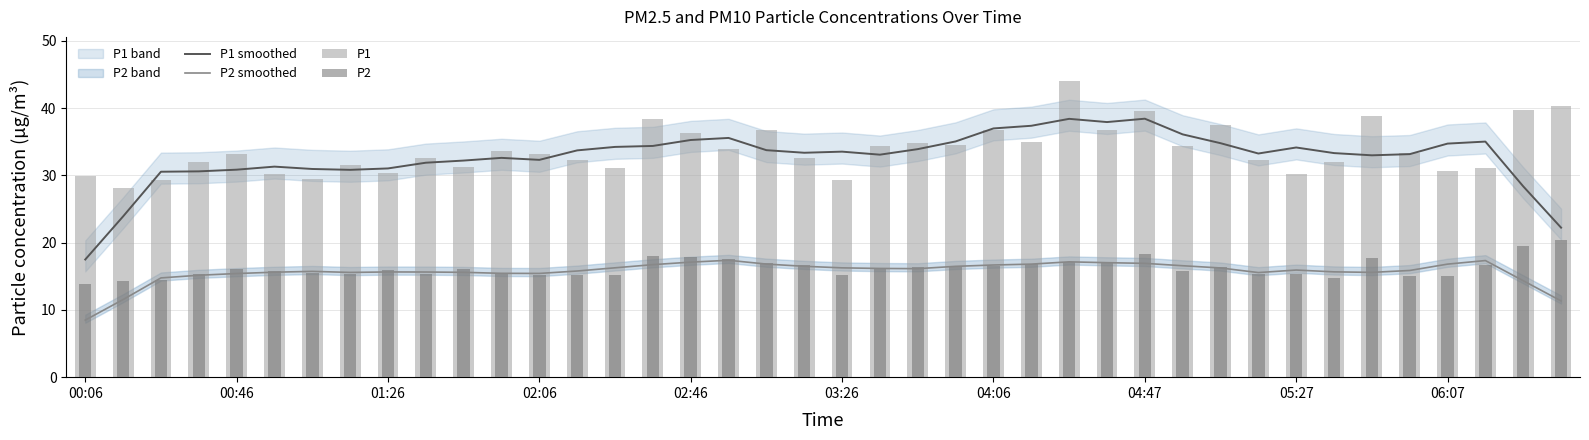

How many data points in P2 are less than 16?

20